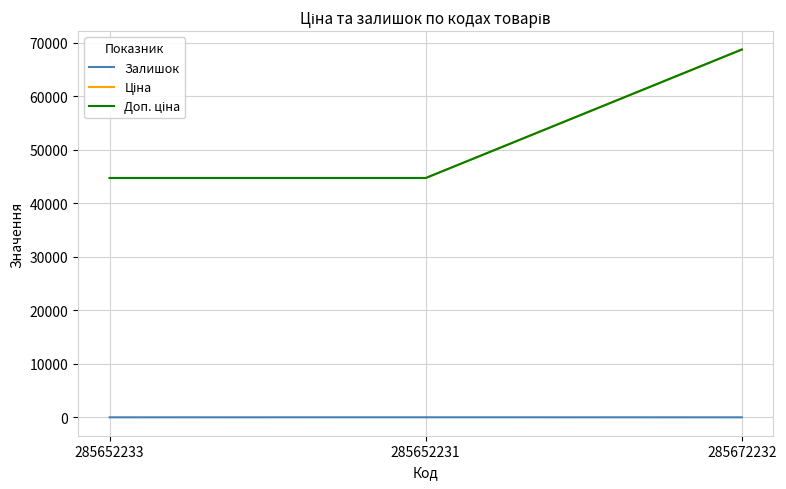

The Доп. ціна series shows 44729.8 at 285652233. True or false?

True